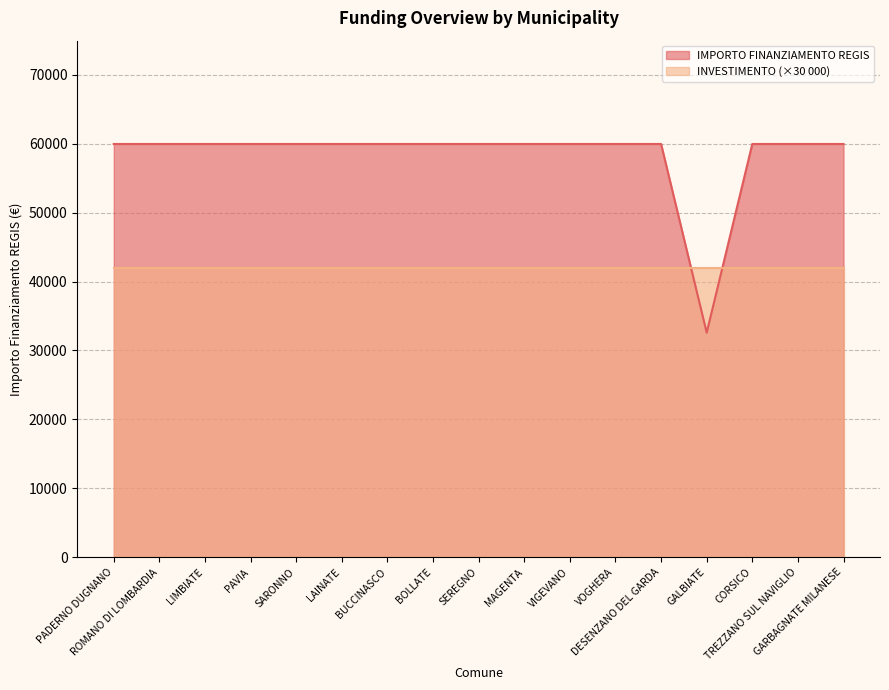

At which category does the chart reach its peak across all series?

PADERNO DUGNANO